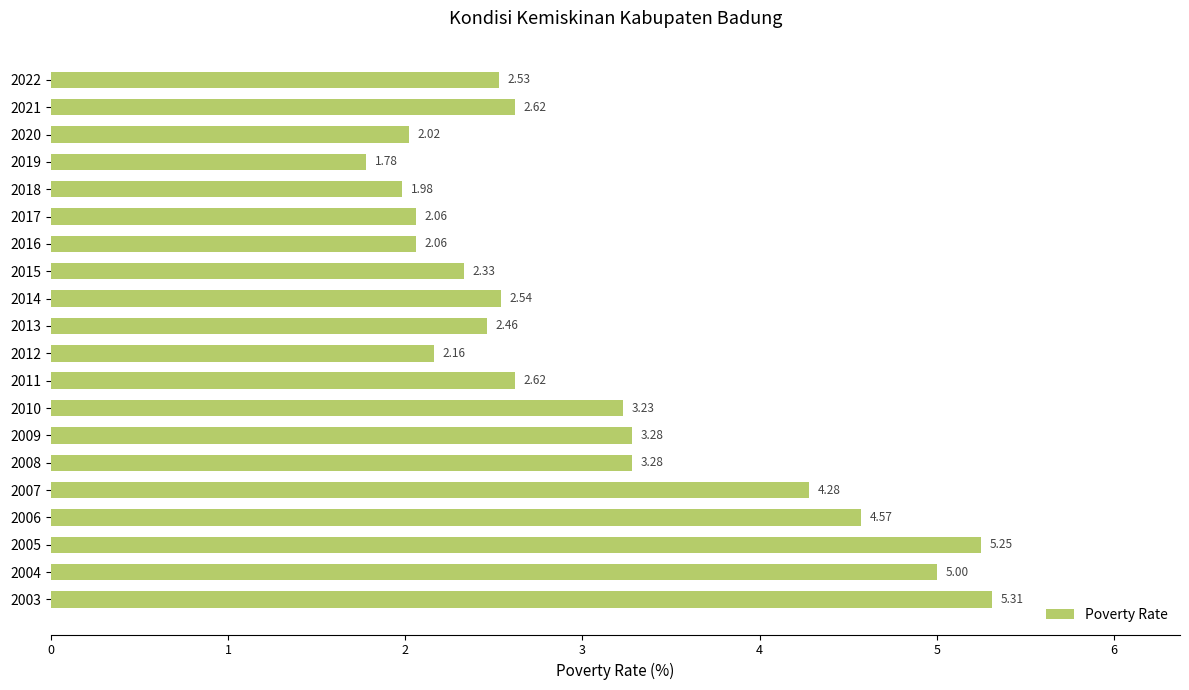

Are the bars horizontal?

Yes